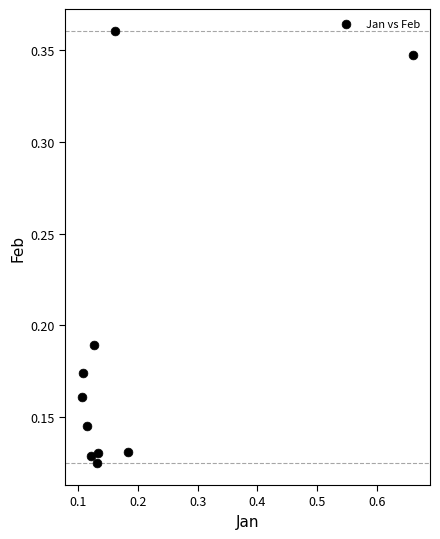

What is the range of X values (max minus min)?

0.6